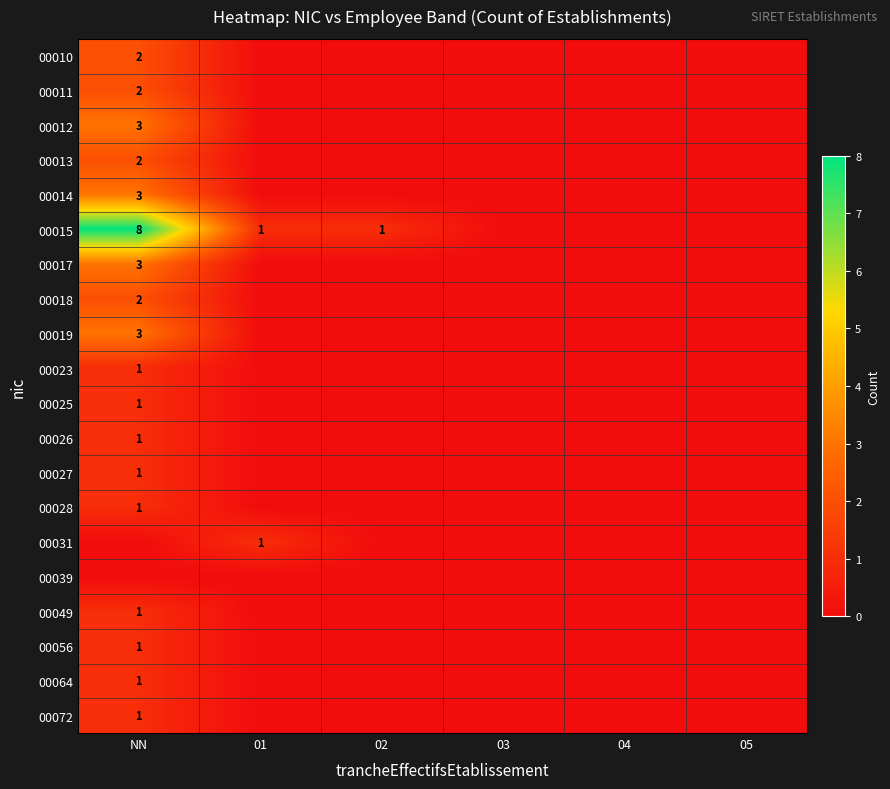

Is it true that 00013 equals 1 at NN?

False